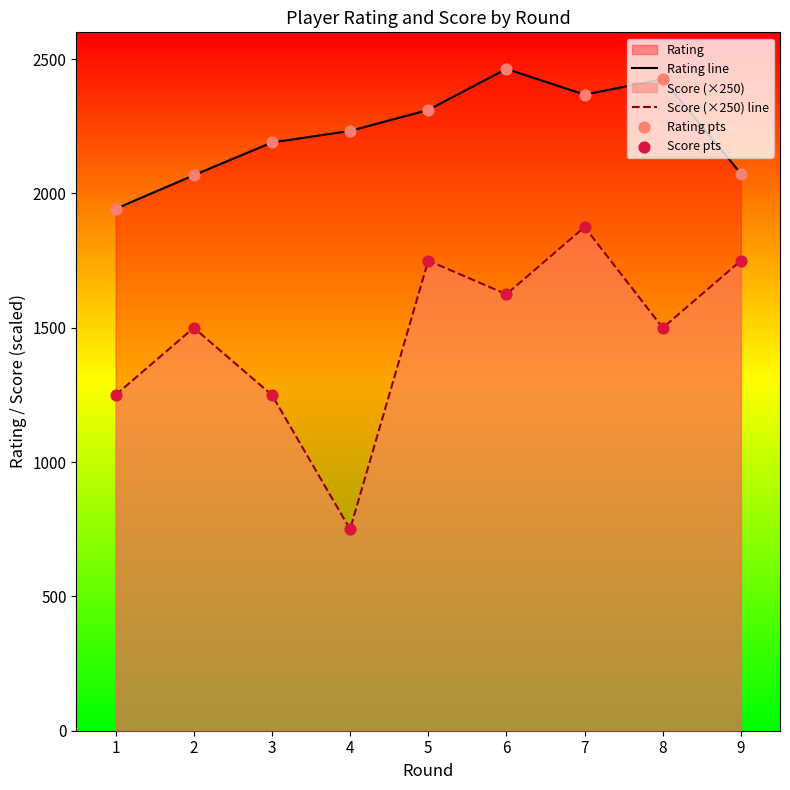

Is the value of Rating pts at 6 greater than the value of Score (×250) line at 5?

Yes